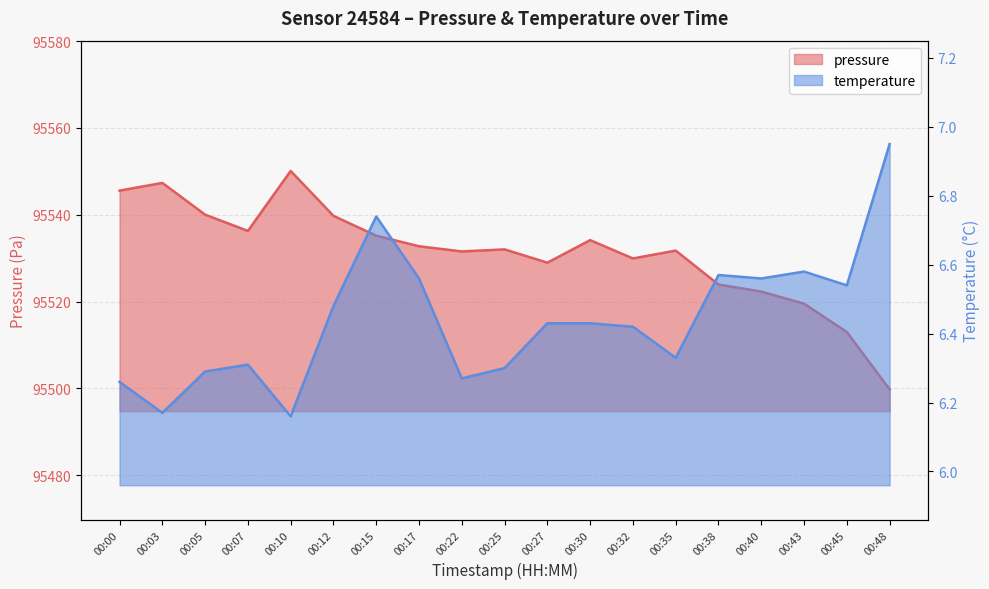

What is the average value of the pressure series?

95531.3